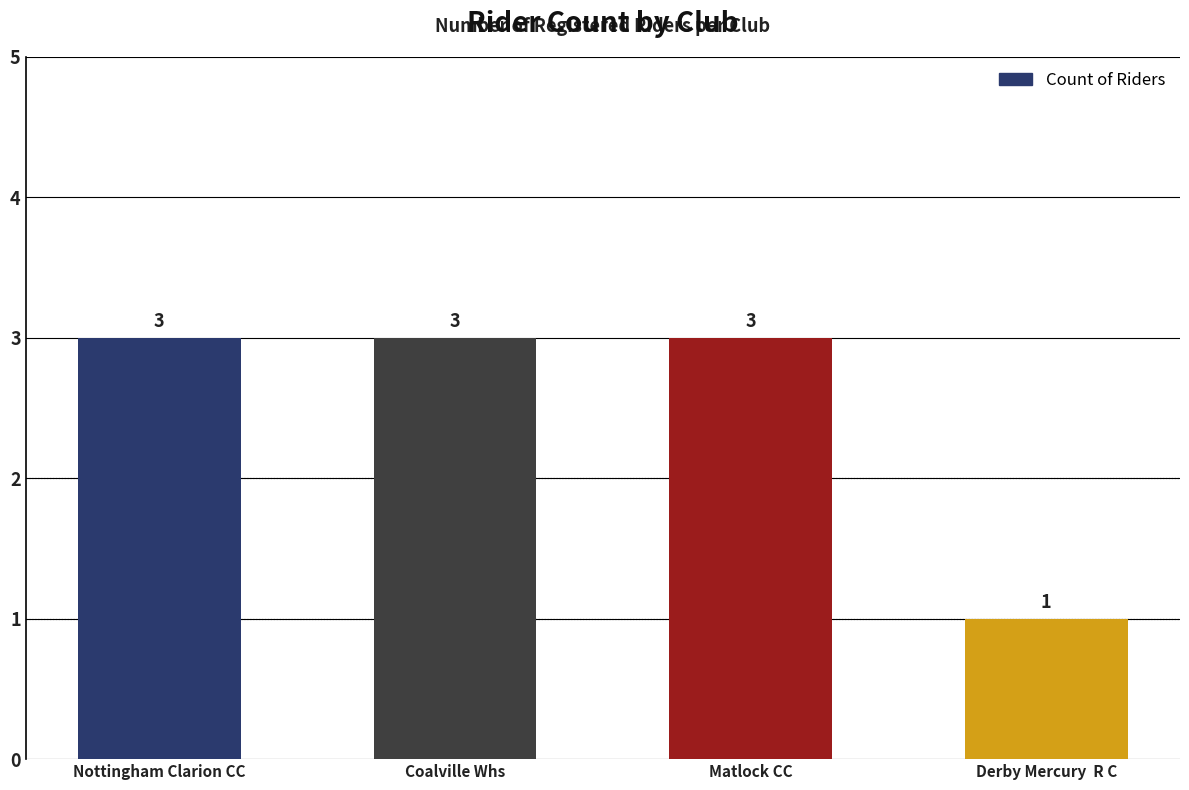

What is the sum of the values at Nottingham Clarion CC and Matlock CC?

6